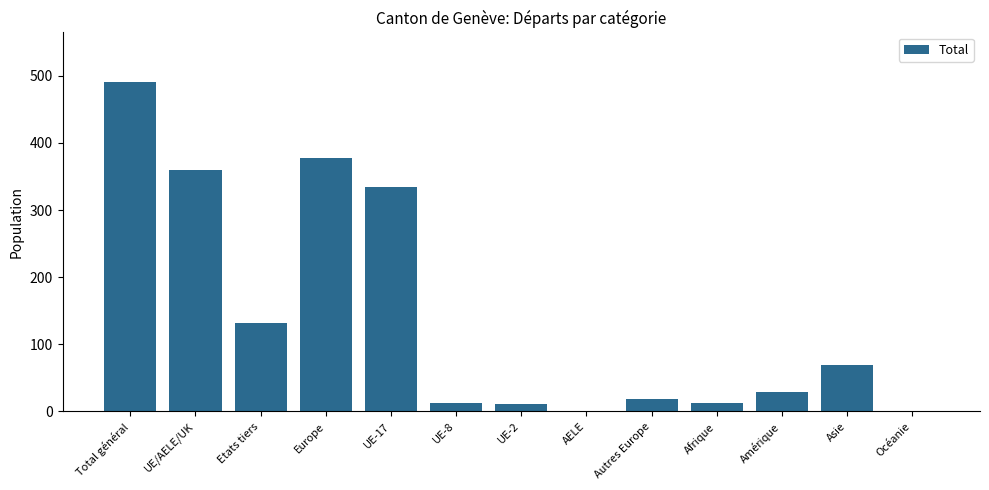

What is the sum of all values?

1851